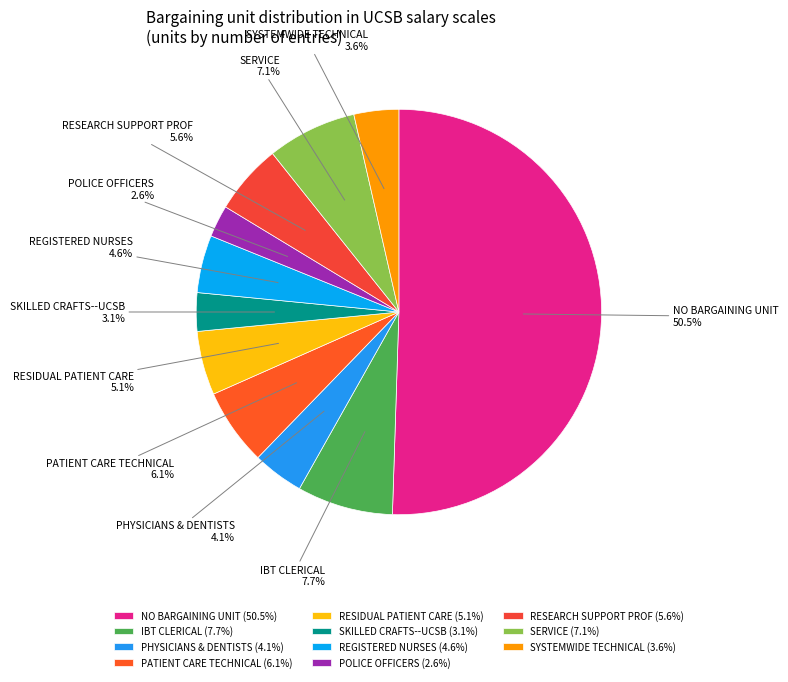

Is it true that IBT CLERICAL is 8% of the pie?

True